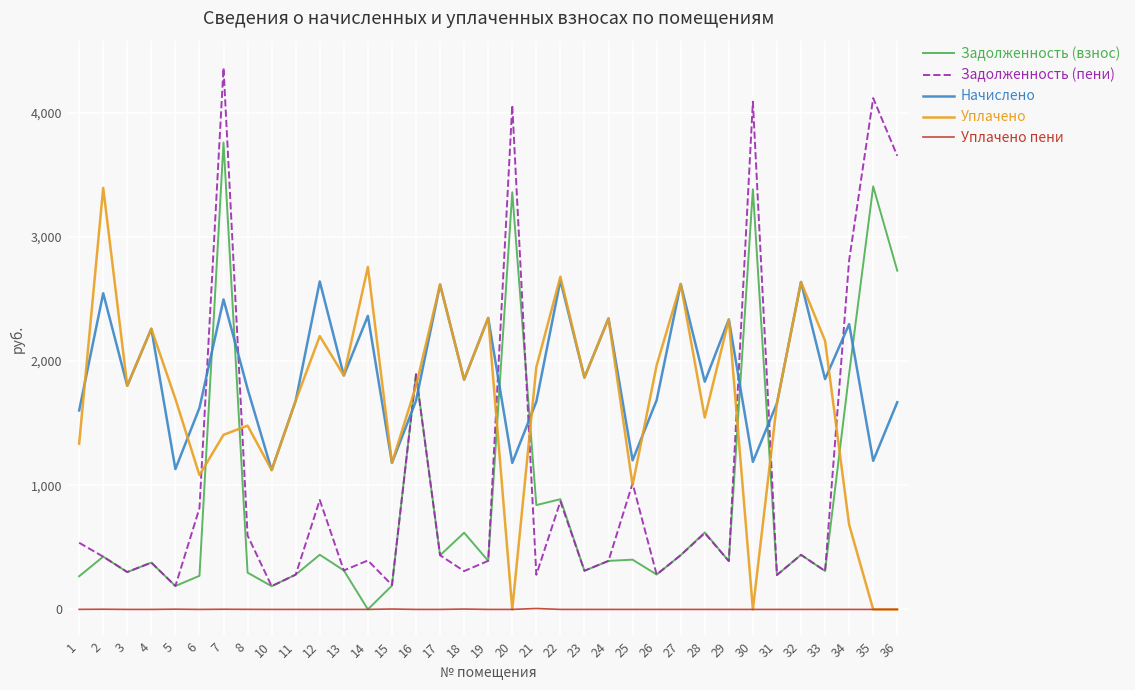

The Задолженность (пени) series shows 736.8 at 16. True or false?

False